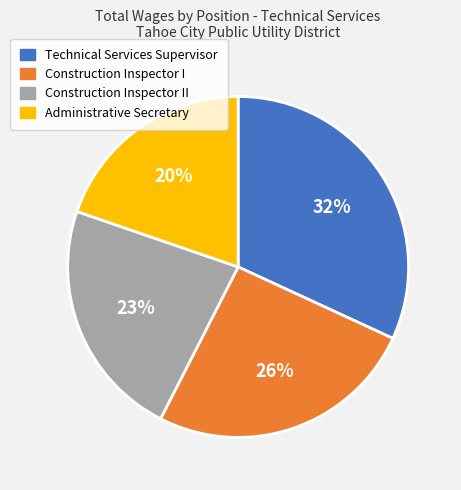

Does any single category account for the majority?

No